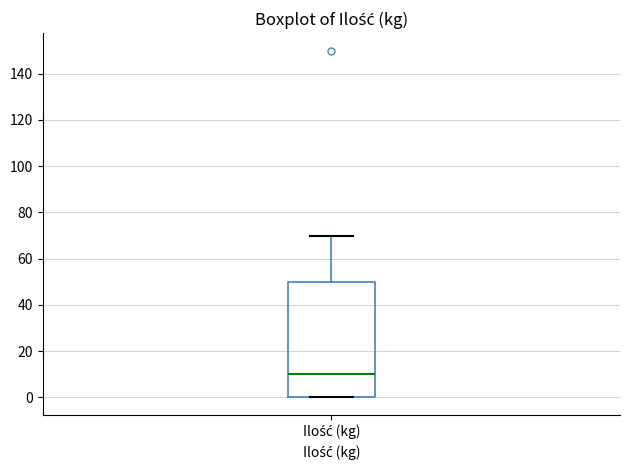

Transcribe this box plot: give where the median line is, the range the box spans, and where the two whiskers end, as read against the y-axis. The values are not printed on the chart, so give them approximately, as read against the axis.

median 10, box 0 to 50, whiskers 0 to 70